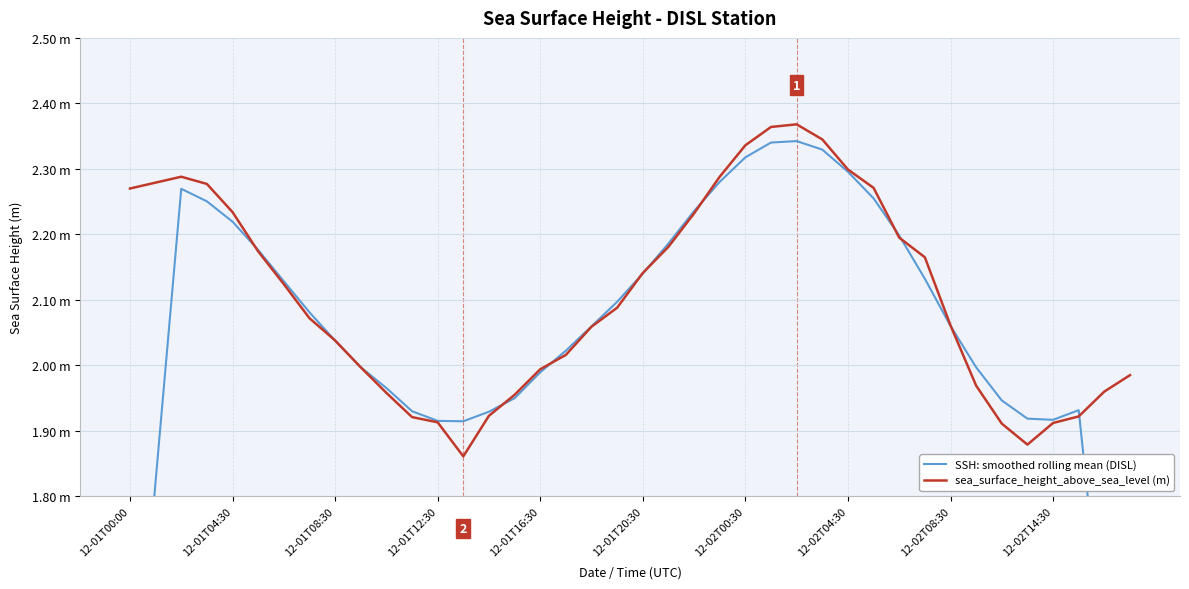

Which series has the largest range (max minus min)?

SSH: smoothed rolling mean (DISL)